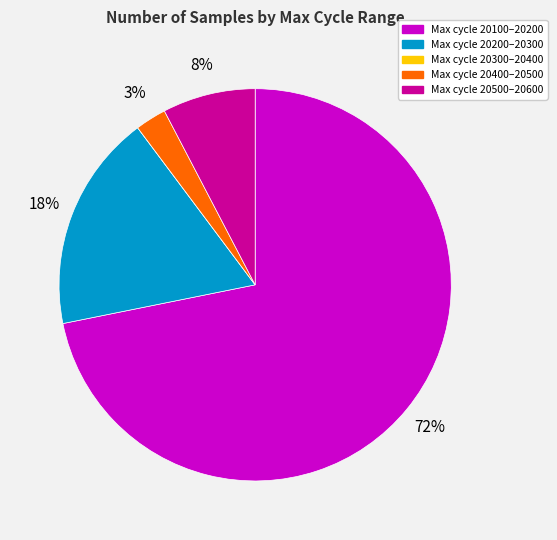

What is the largest slice in the pie chart?

Max cycle 20100–20200